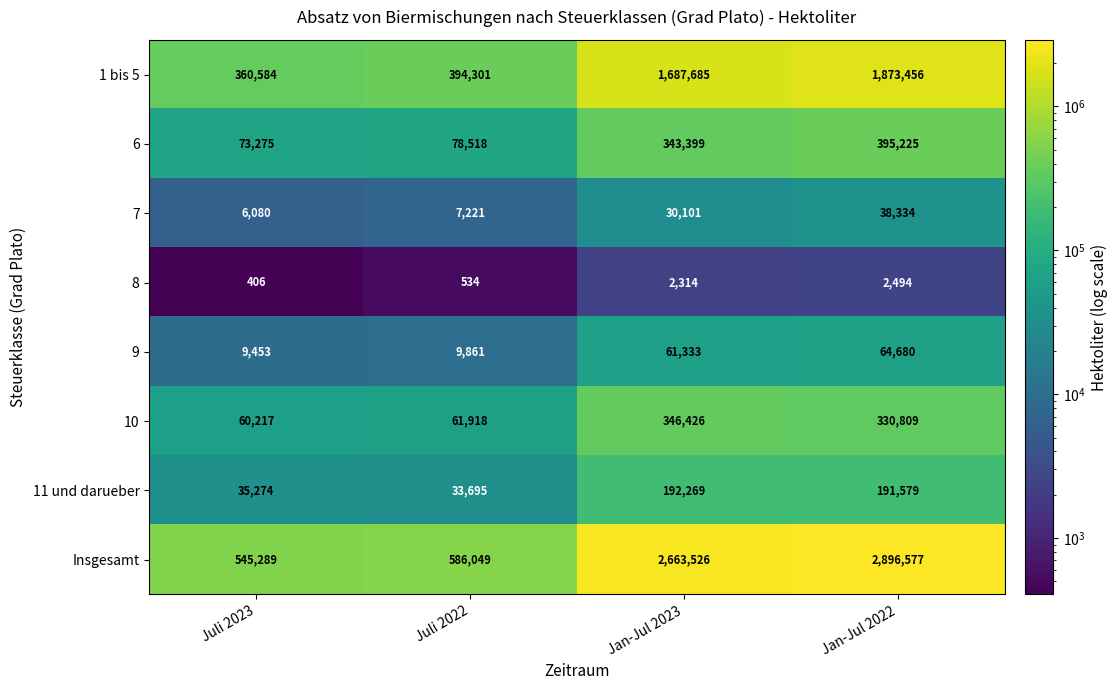

Is it true that 7 equals 3376 at Juli 2023?

False